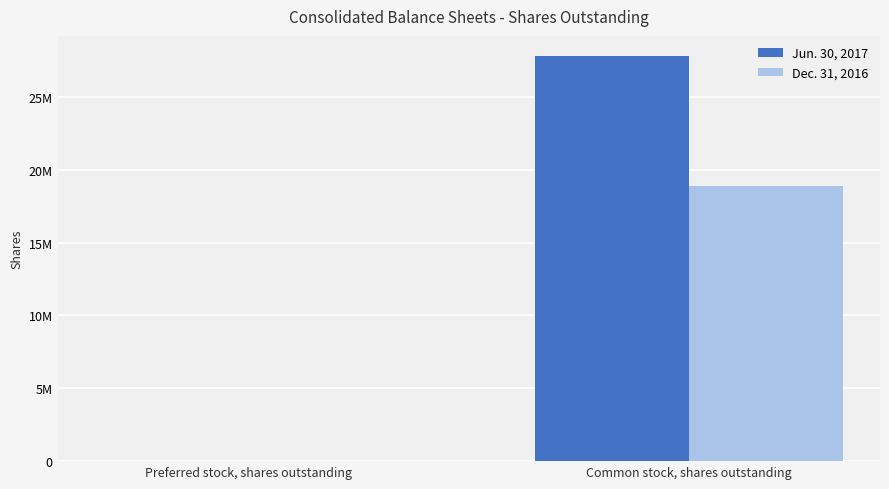

Is it true that Dec. 31, 2016 equals 32210673 at Common stock, shares outstanding?

False